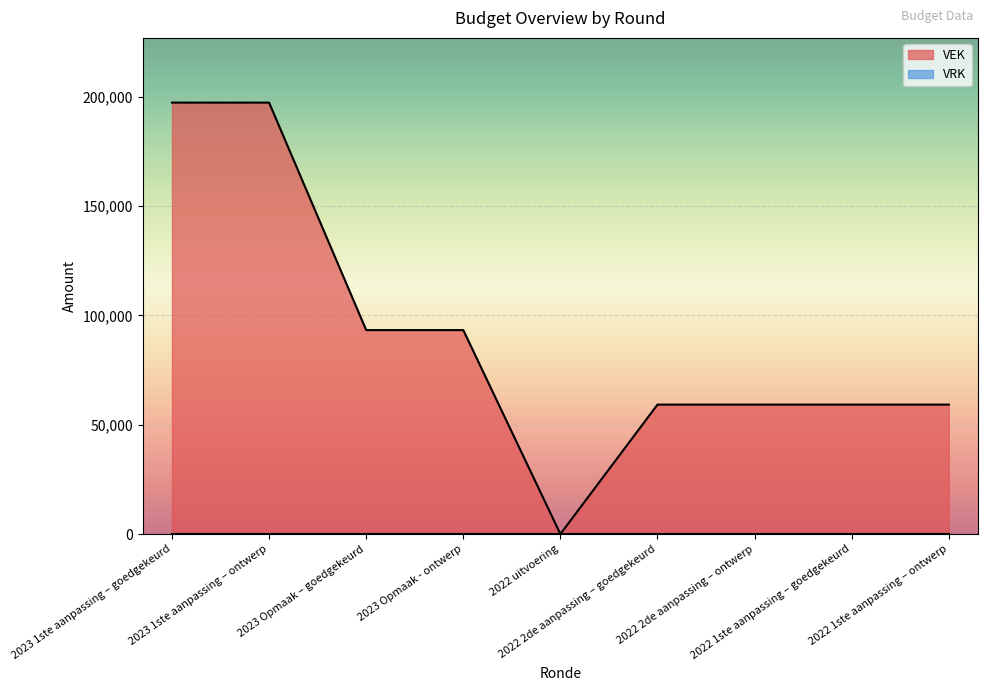

What is the ratio of the value at 2022 1ste aanpassing – ontwerp to the value at 2023 Opmaak - ontwerp?

0.6